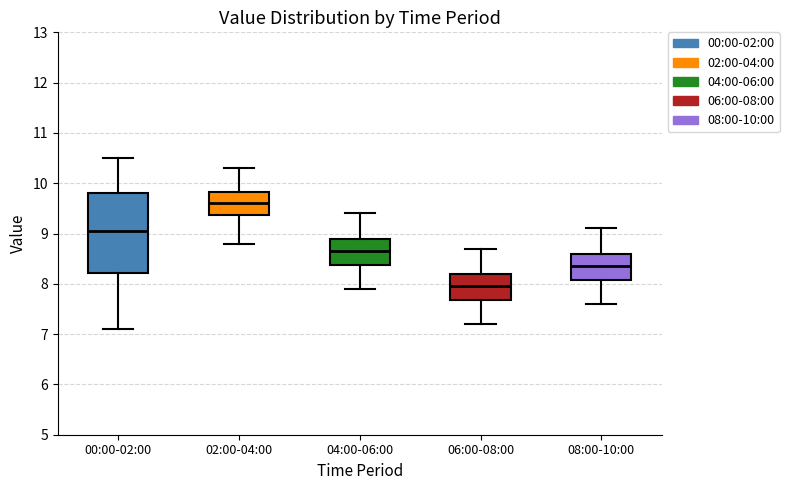

Which box's median line is the lowest?

06:00-08:00